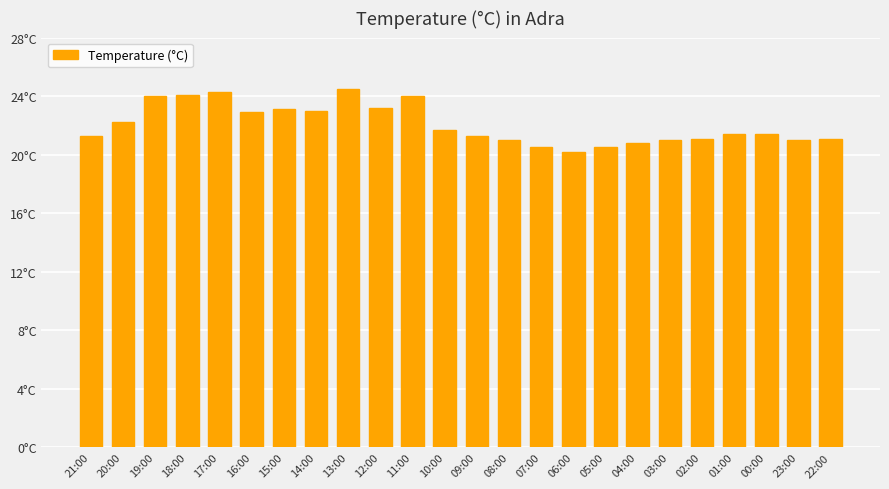

Are the bars horizontal?

No